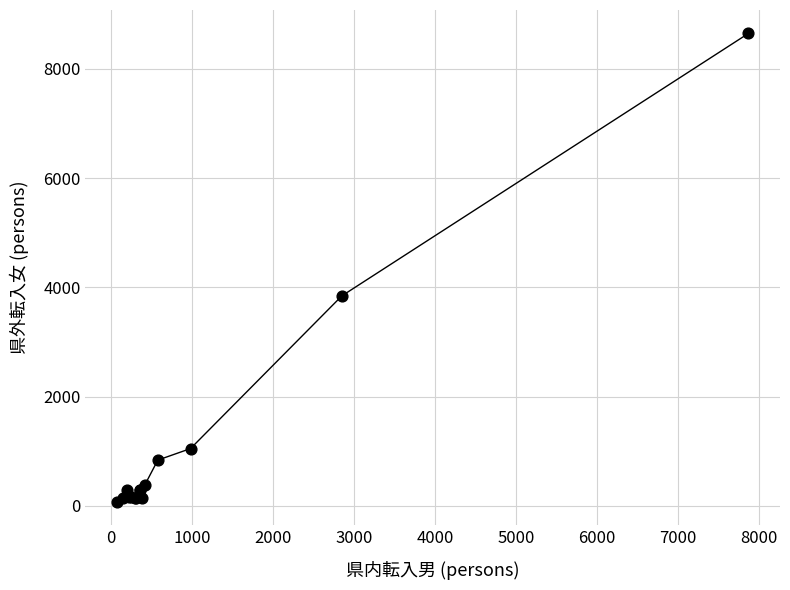

What Y value in the scatter plot is closest to 4361?

3844